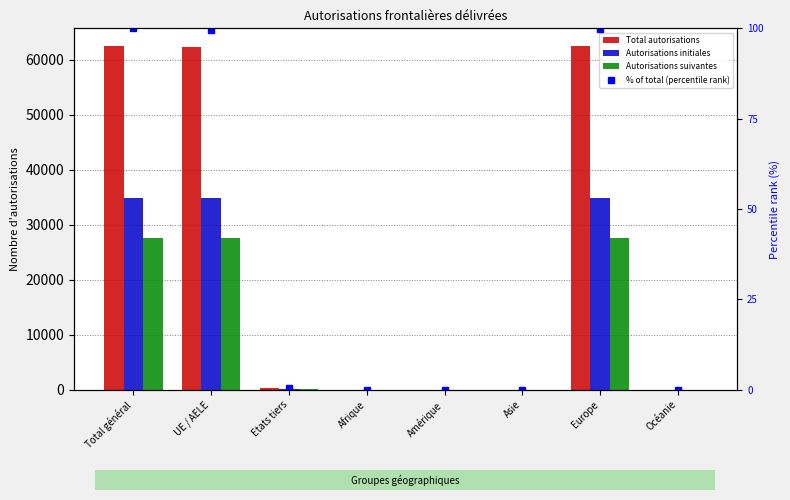

Between Amérique and Etats tiers, which is larger?

Etats tiers